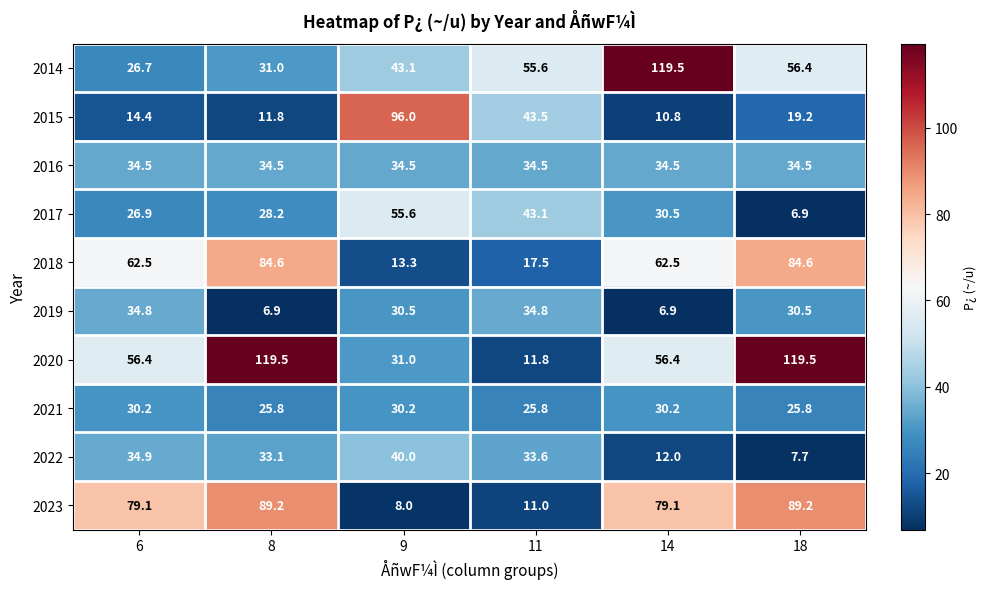

At which label does 2021 first exceed 30?

6